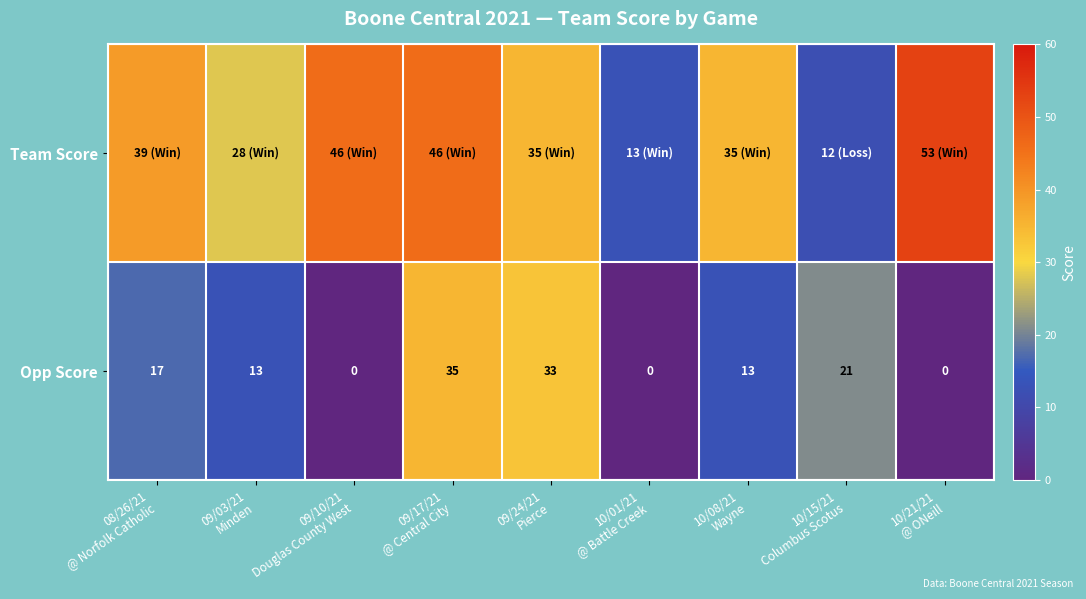

What is the difference between the second highest and second lowest values in the Opp Score series?

33